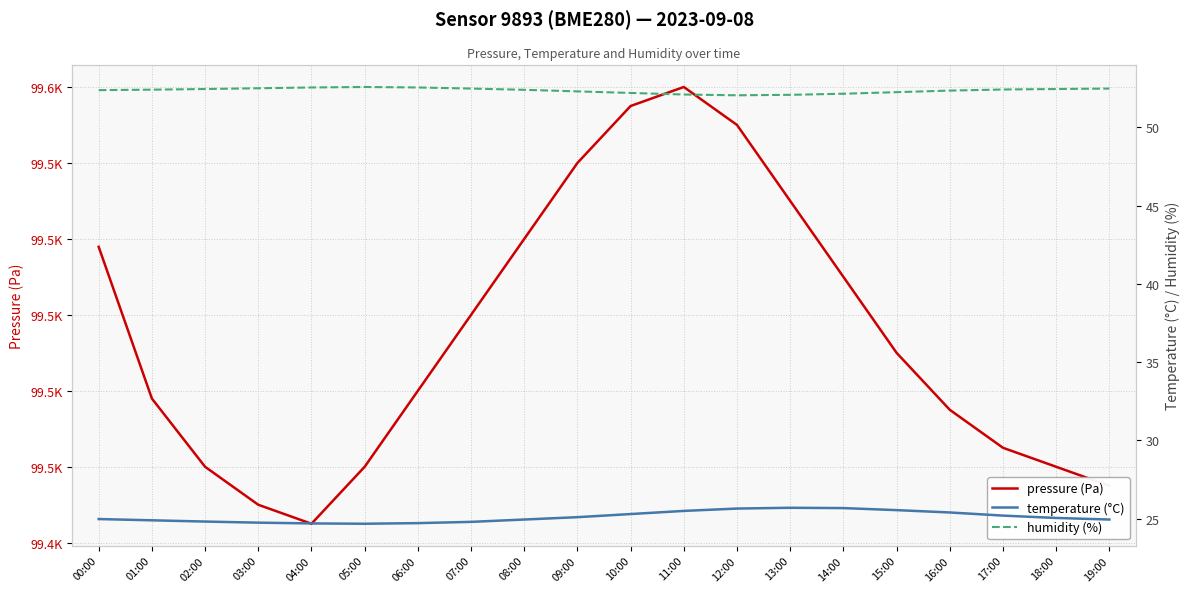

What is the label of the 14th point from the left?

13:00